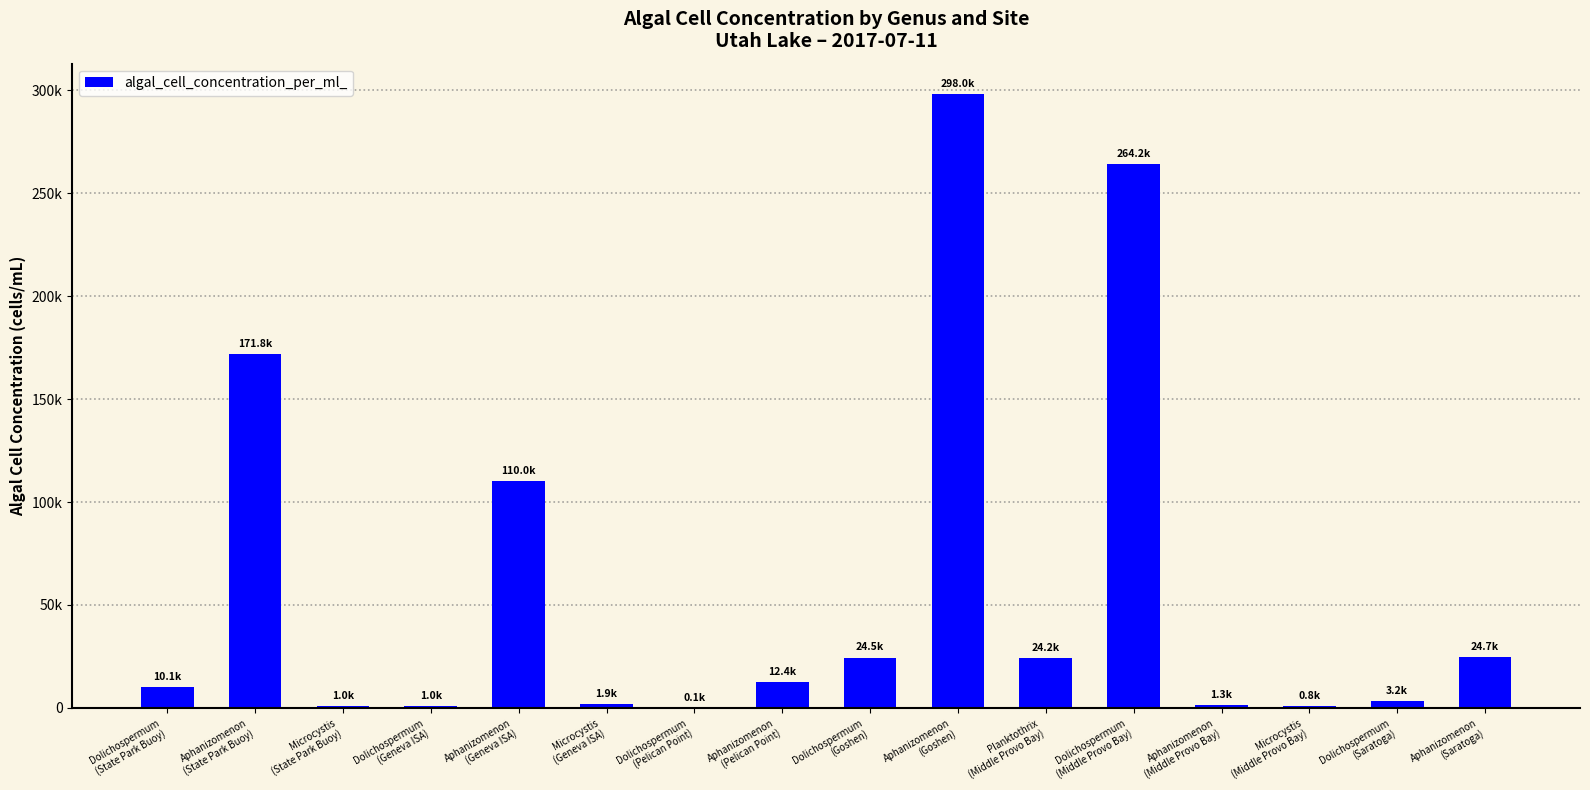

What is the maximum value shown in the chart?

298005.0